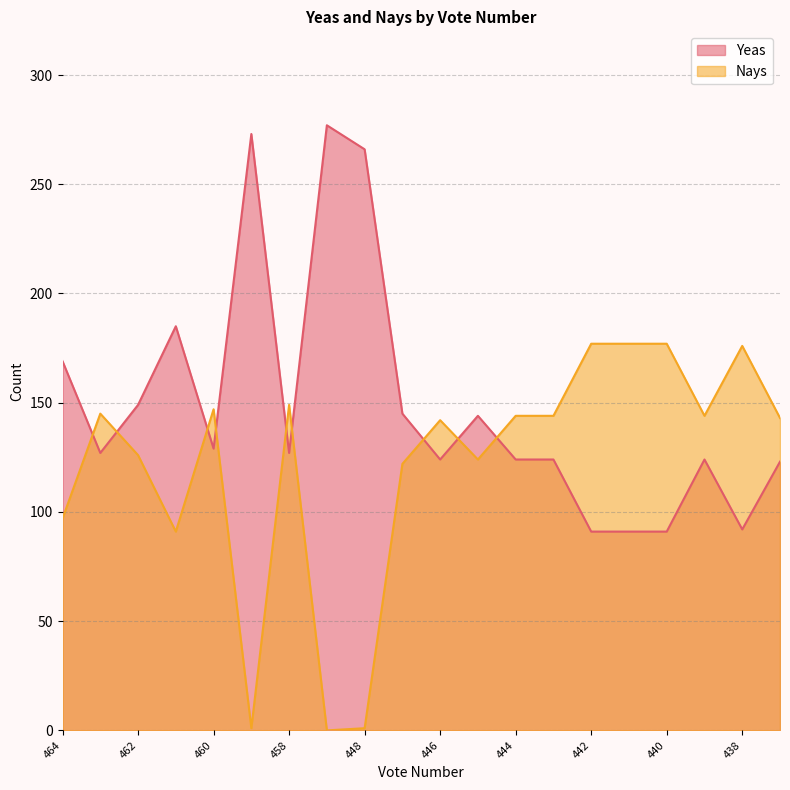

Where is the first local maximum for Yeas?

461